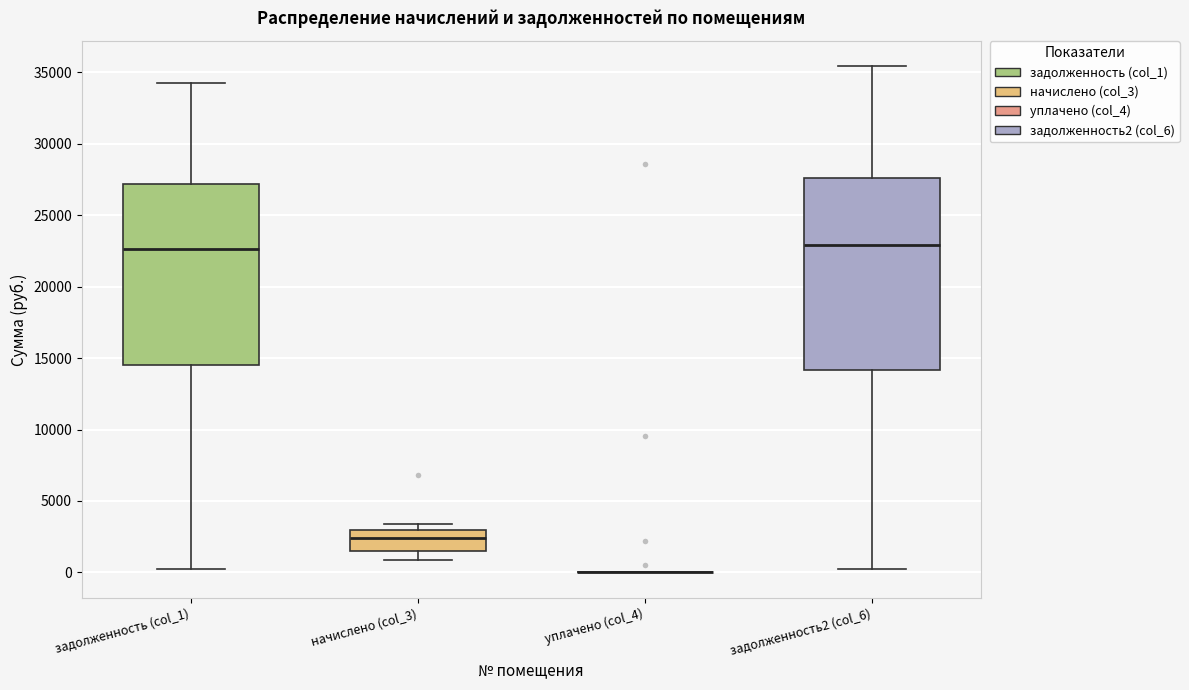

Which box is the tallest, from its lower edge to its upper edge?

задолженность2 (col_6)